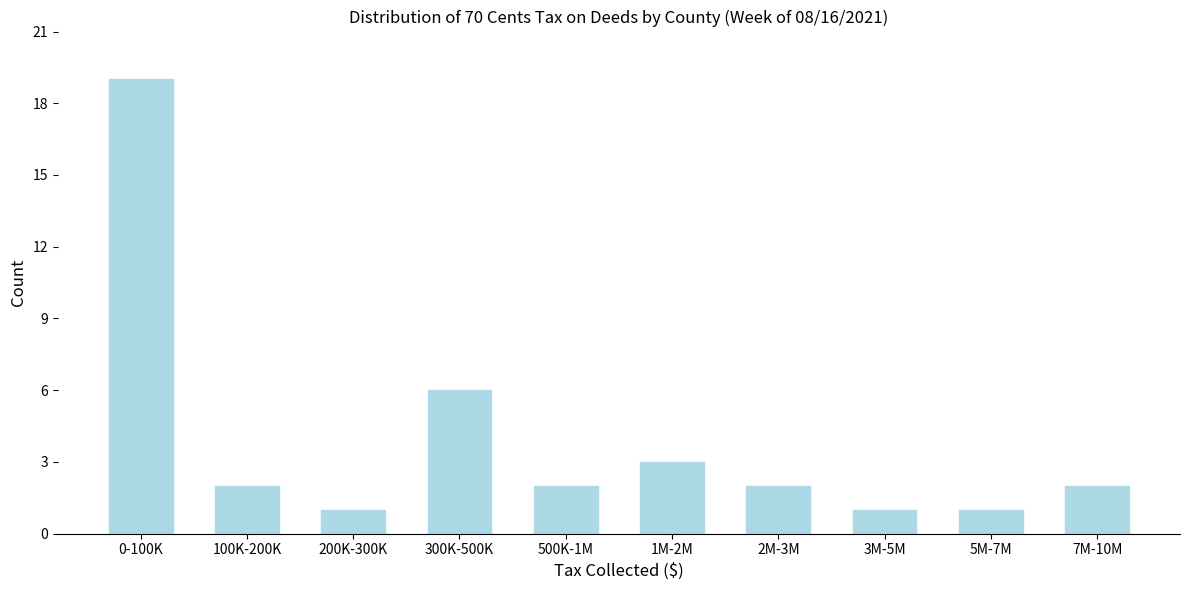

Reading left to right, extract all data points from this chart.

19	2	1	6	2	3	2	1	1	2